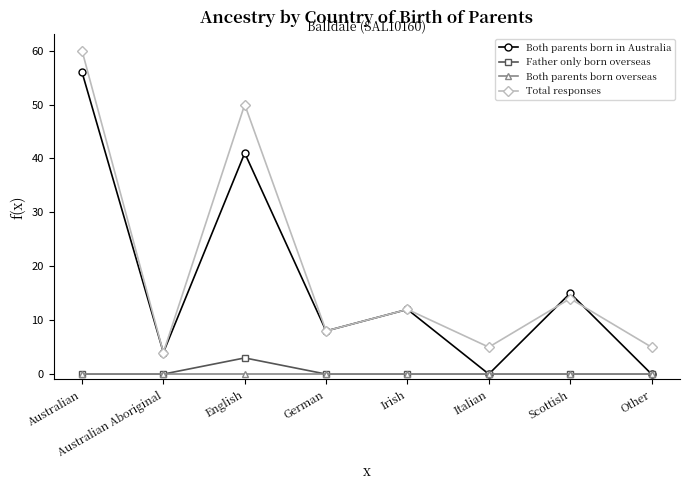

Which category has the highest value in the Father only born overseas series?

English